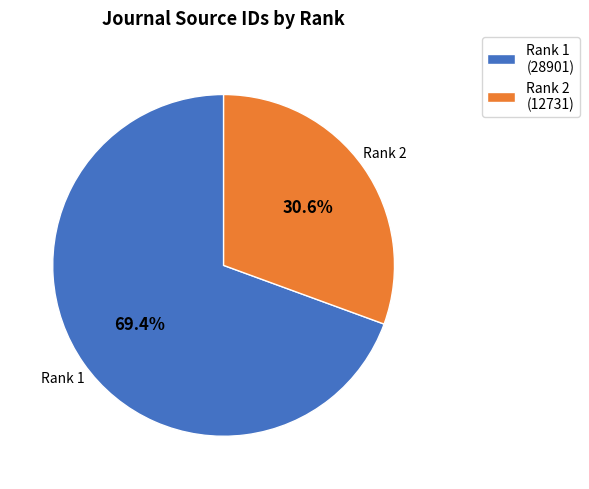

To the nearest percent, what is the average slice percentage?

50%